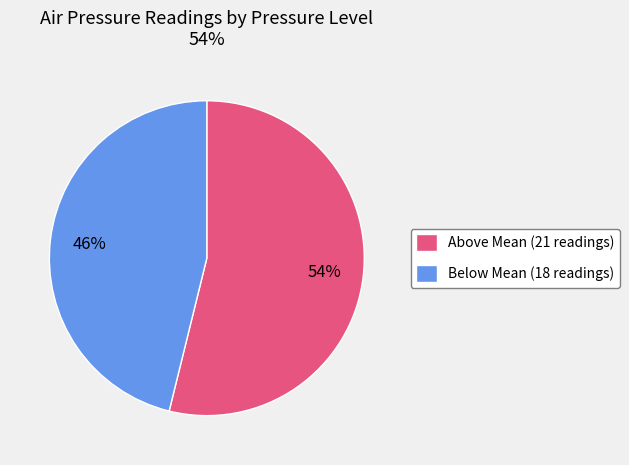

True or false: Below Mean (18 readings) accounts for 46% of the total.

True